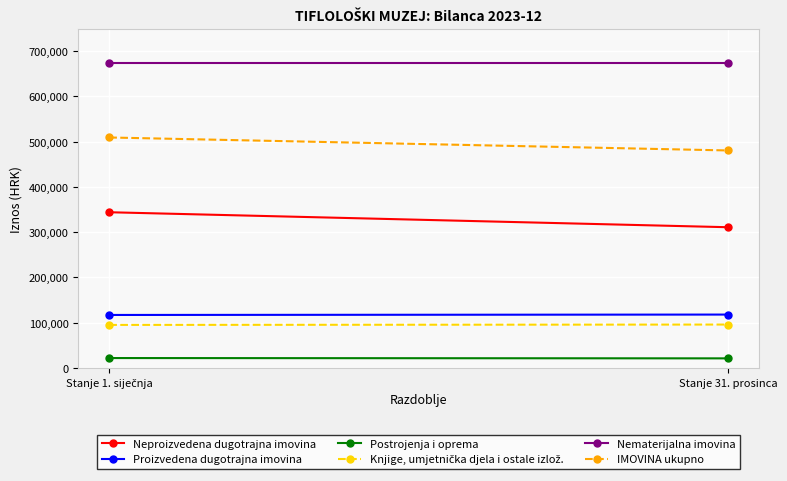

List the labels in order of Proizvedena dugotrajna imovina value, largest first.

Stanje 31. prosinca, Stanje 1. siječnja